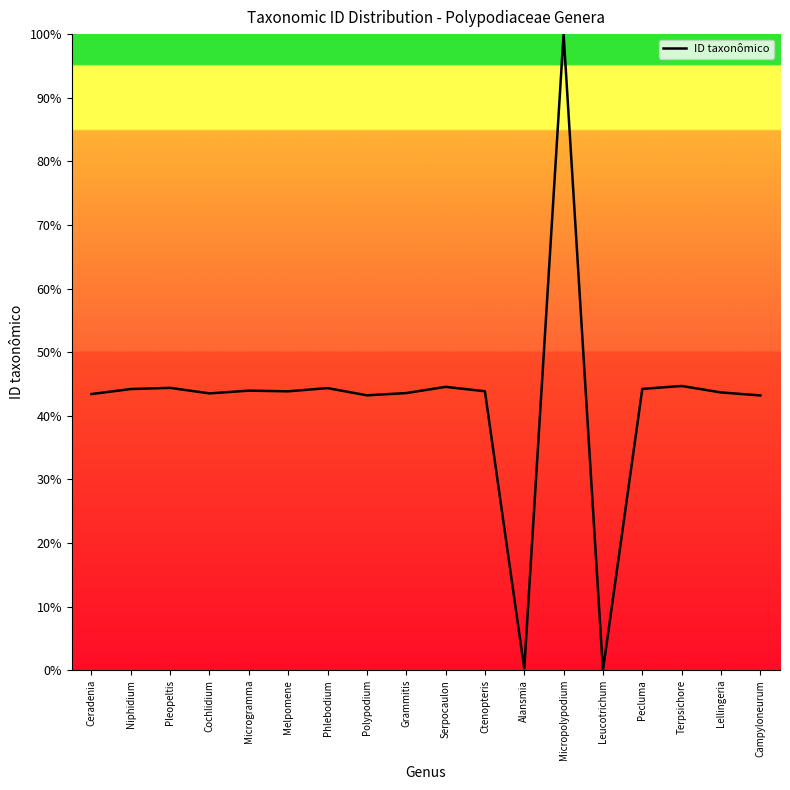

True or false: the data shows 44.0 at Microgramma.

True